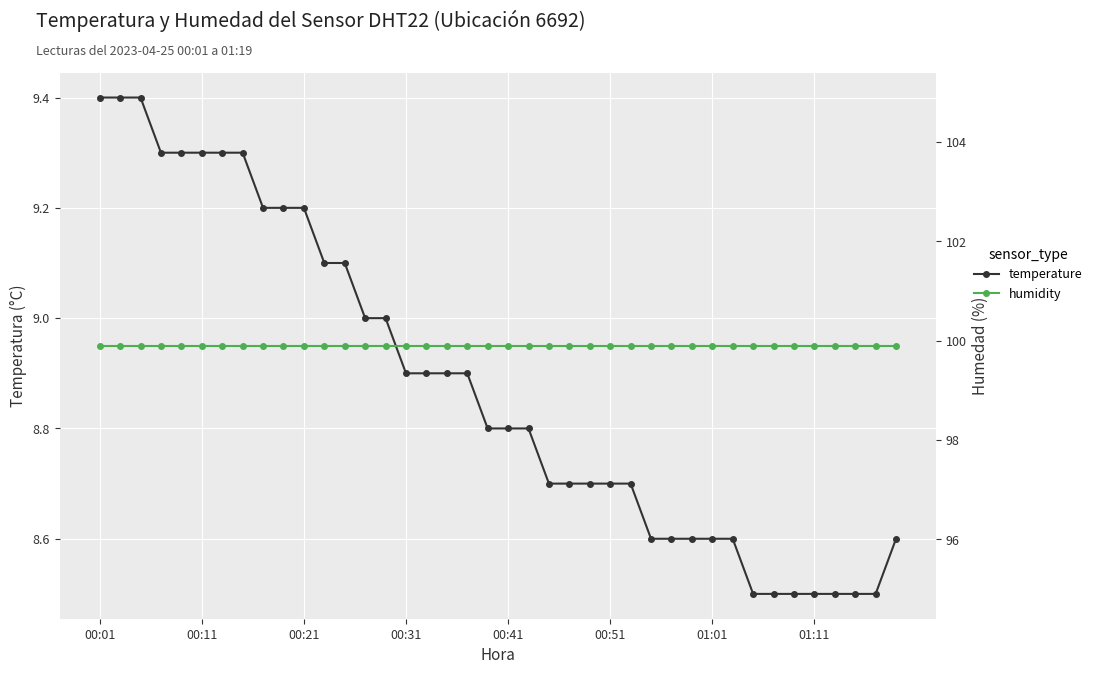

At how many categories does at least one series exceed 93?

40